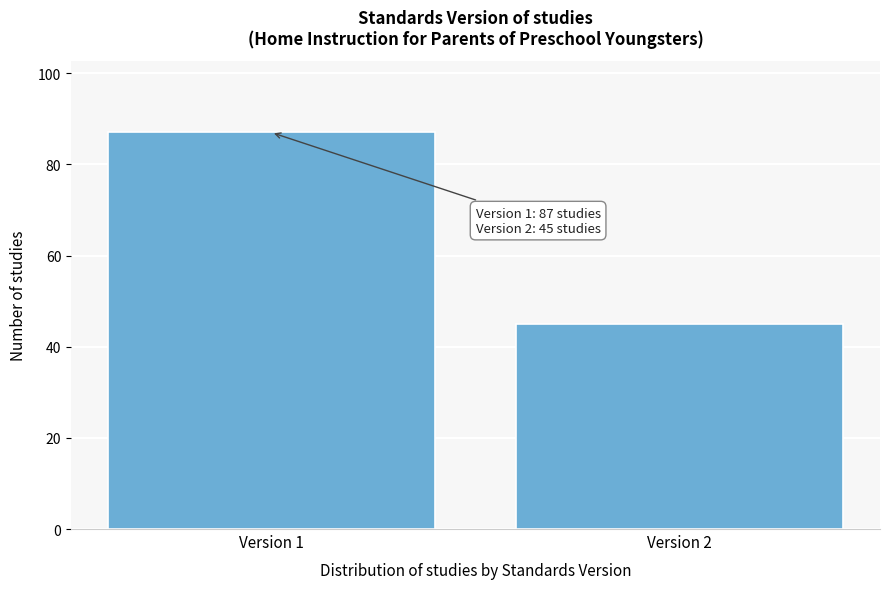

Reading left to right, extract all data points from this chart.

Version 1=87	Version 2=45